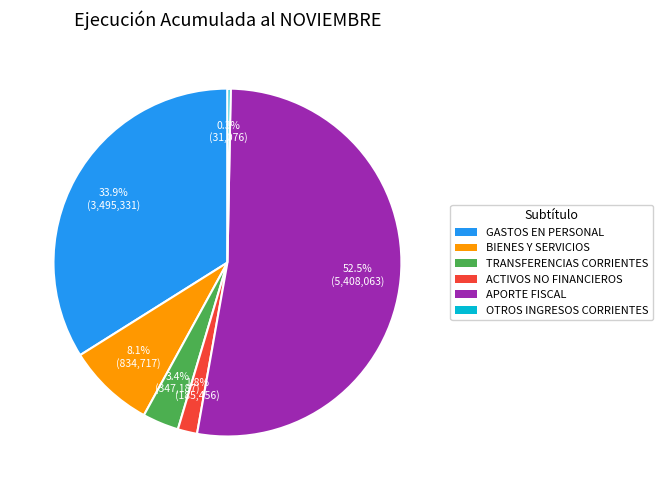

Count the number of slices in the pie.

6